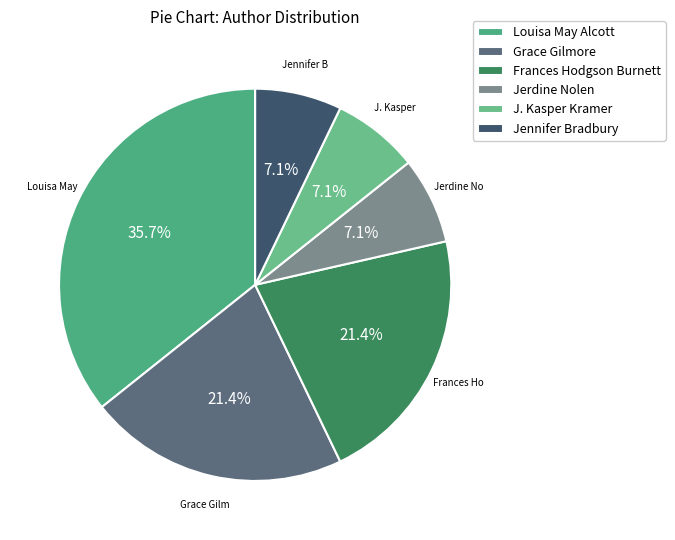

To the nearest percent, what is the difference between the largest and smallest slice percentages?

29%